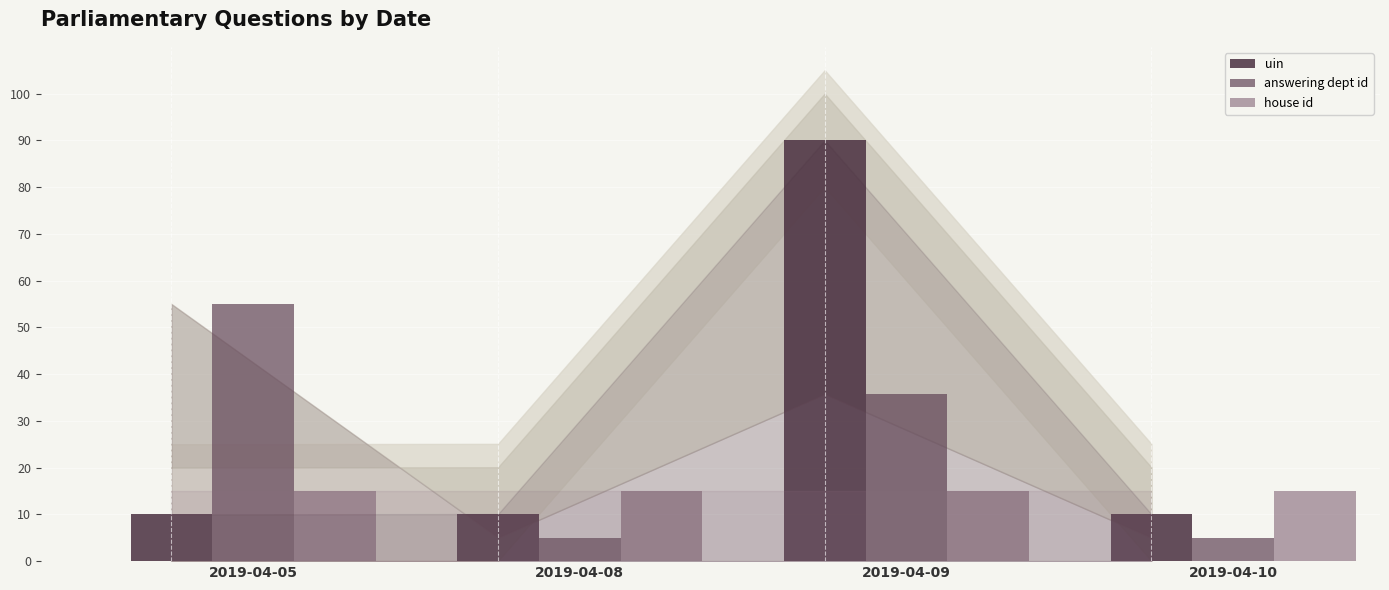

Which series has the largest range (max minus min)?

uin